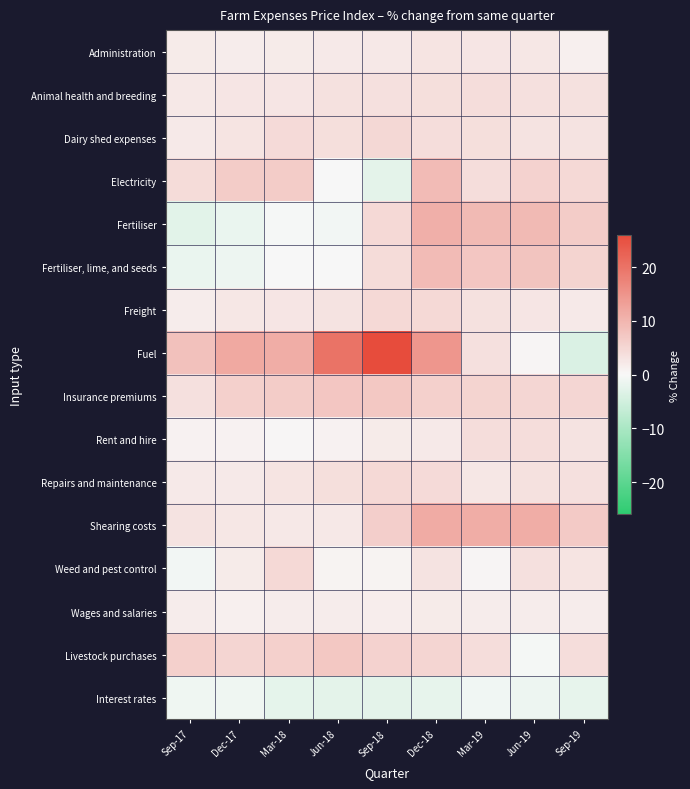

The Fuel series shows 14.8 at Dec-18. True or false?

True